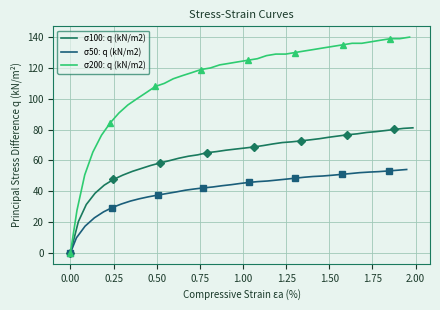

How many data points in σ100: q (kN/m2) are less than 68?

19